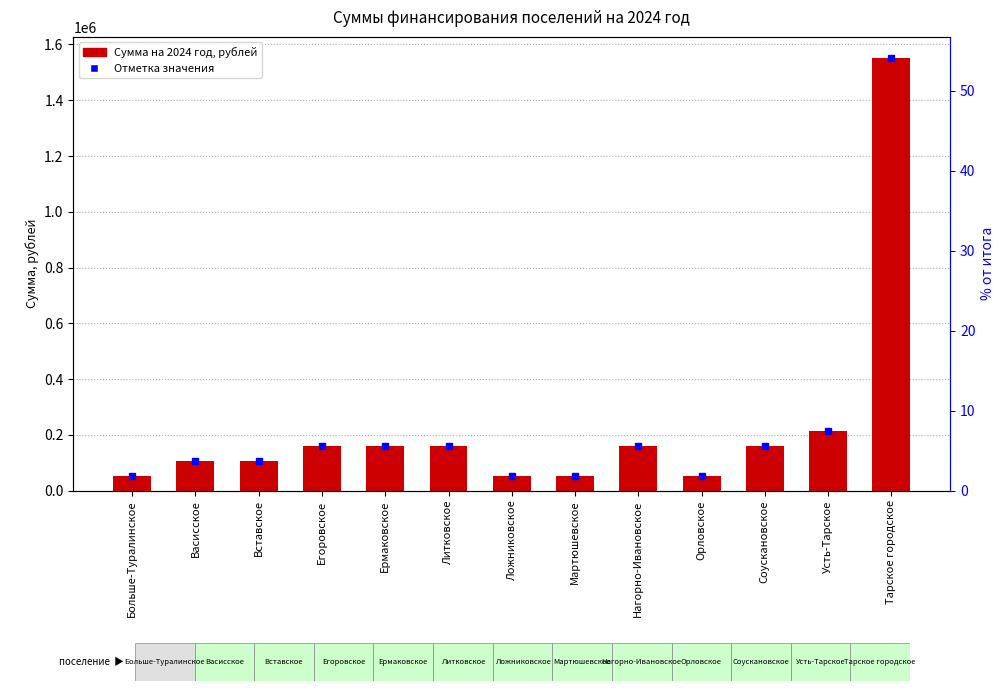

Read the value at Ермаковское.

161708.4